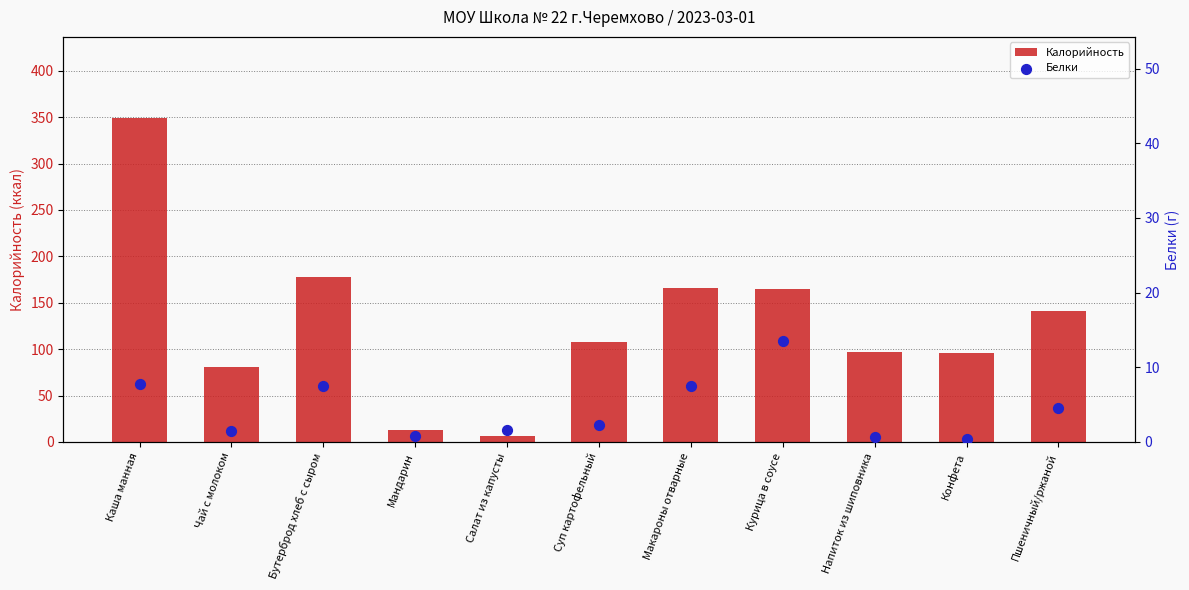

Which series has the widest spread of Y values?

Калорийность